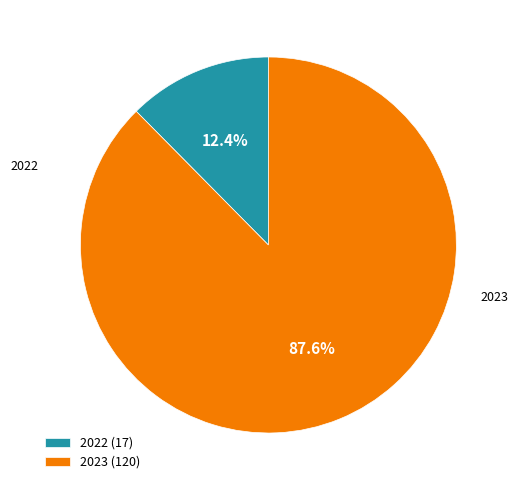

To the nearest percent, what is the difference between the largest and smallest slice percentages?

75%